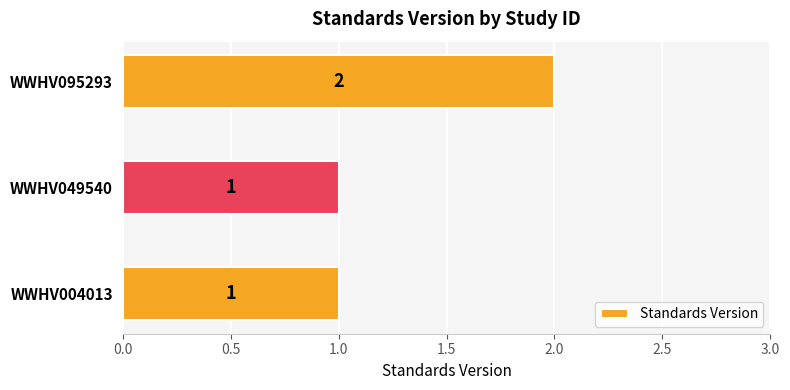

Reading bottom to top, list all the values displayed in this chart.

1	1	2